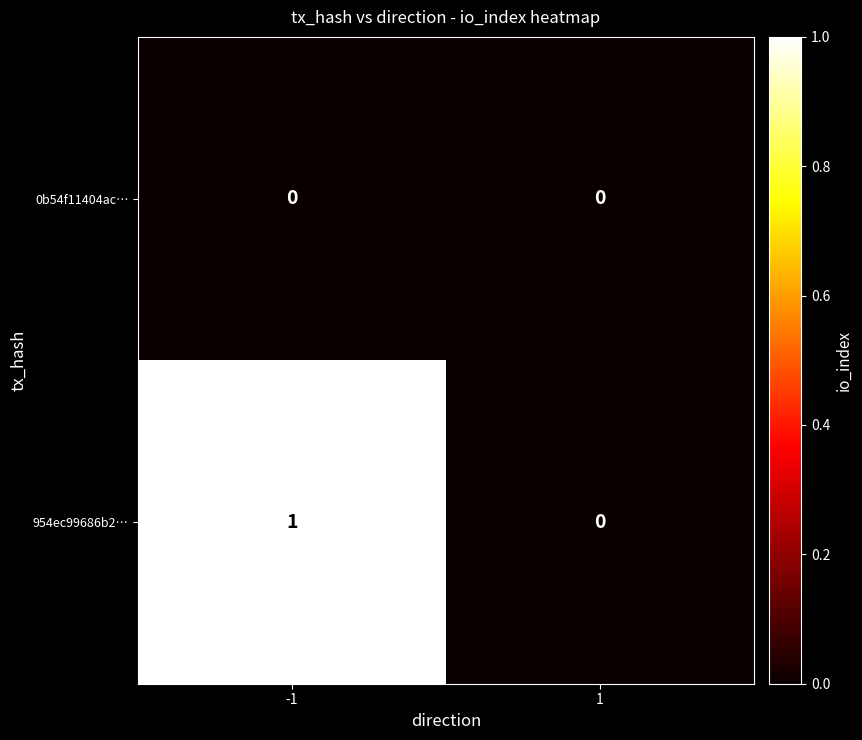

Reading right to left, extract all data points from this chart.

0b54f11404ac…: 0	0
954ec99686b2…: 0	1